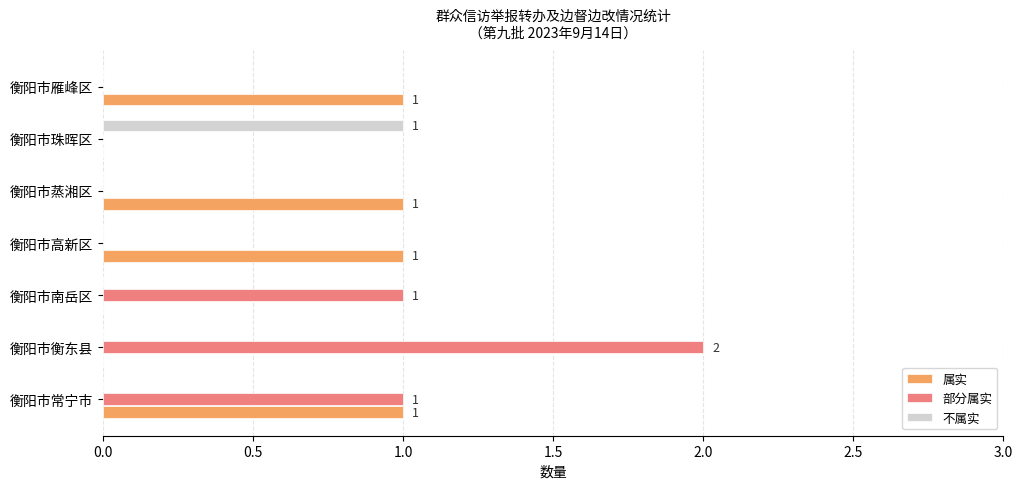

How many distinct data groups are displayed?

3